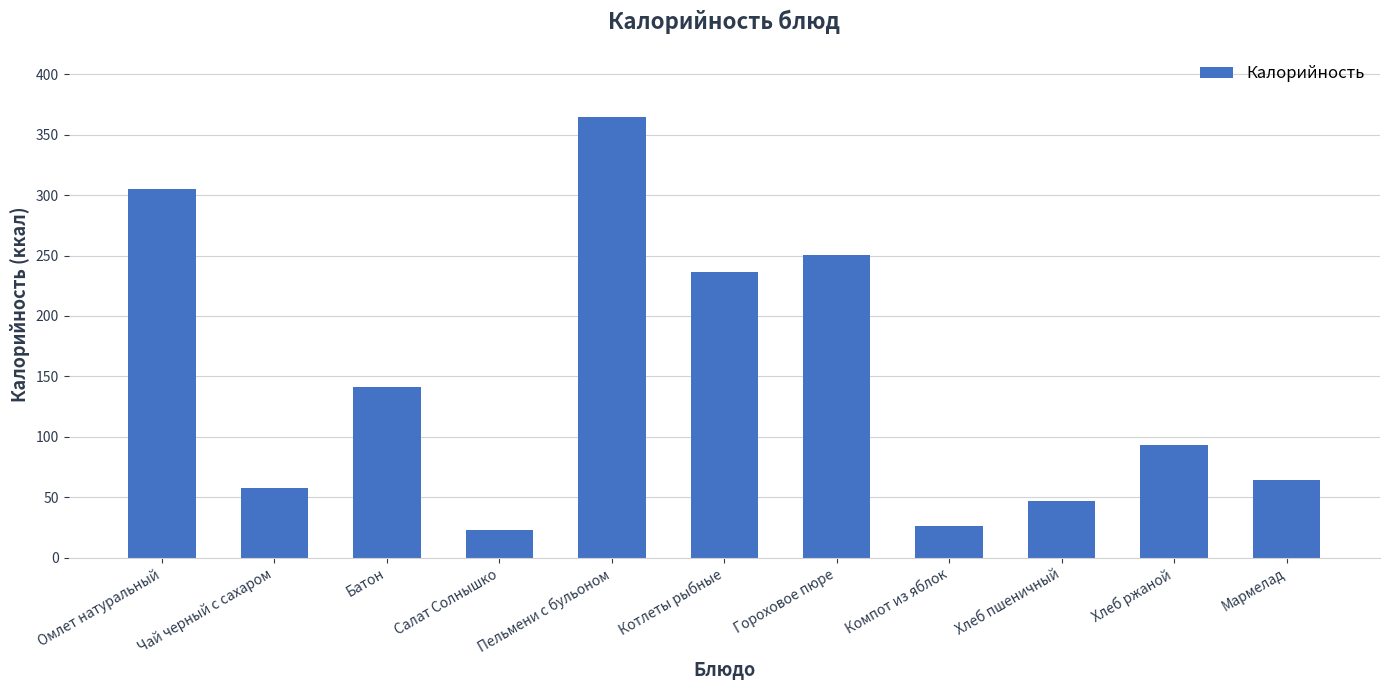

What is the change in value from Гороховое пюре to Мармелад?

-186.5